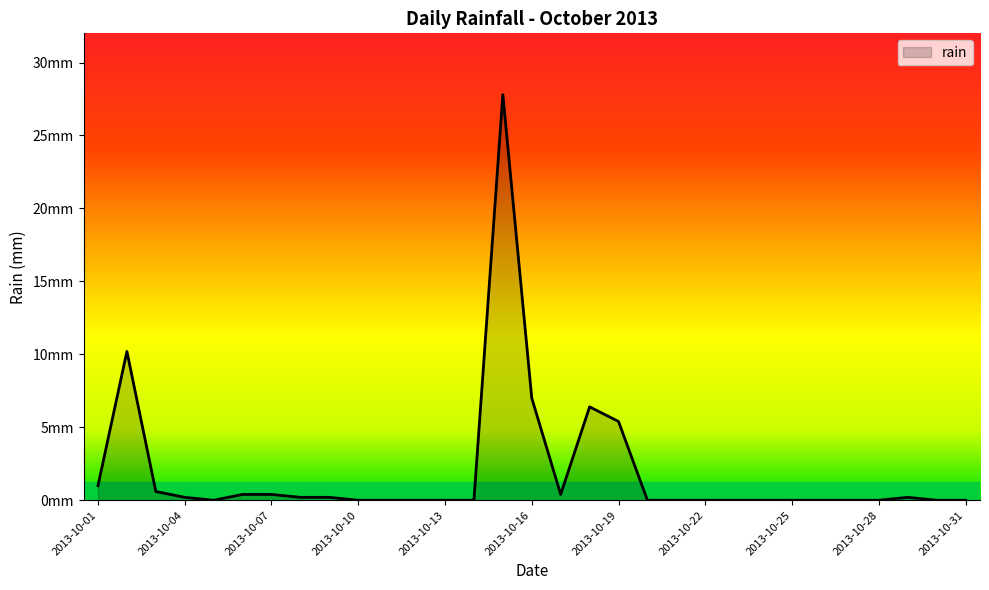

True or false: the data has more than 0 interior local peaks.

True